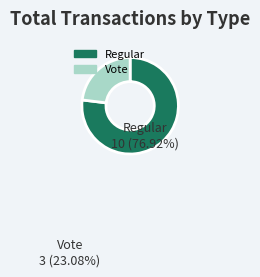

Do Vote and Regular together represent more than half of the pie?

Yes